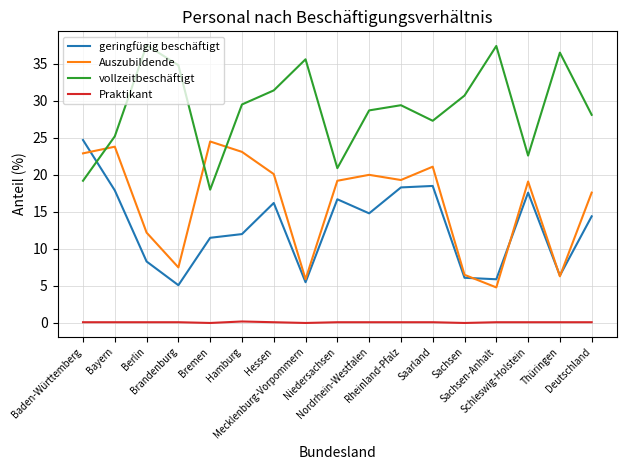

True or false: vollzeitbeschäftigt and Praktikant cross at least once.

False